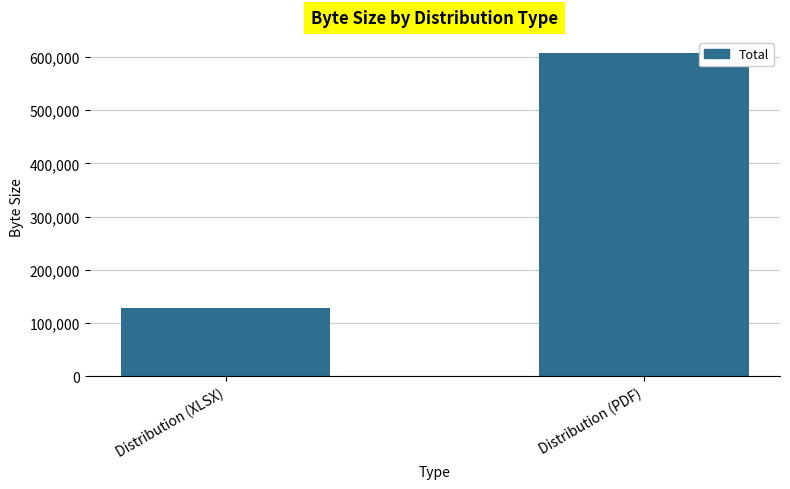

How many categories are shown in the chart?

2